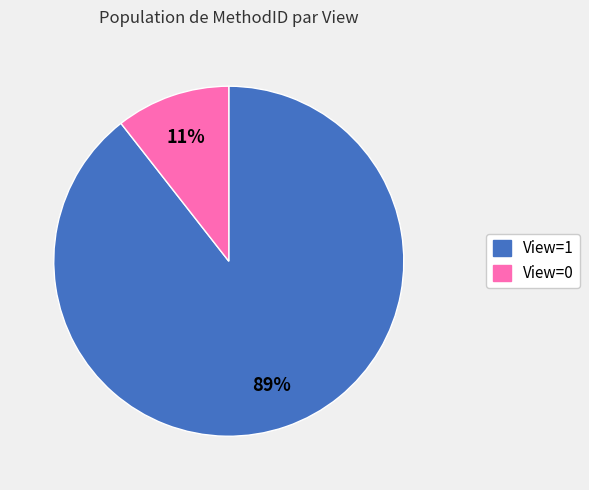

True or false: View=1 accounts for 99% of the total.

False